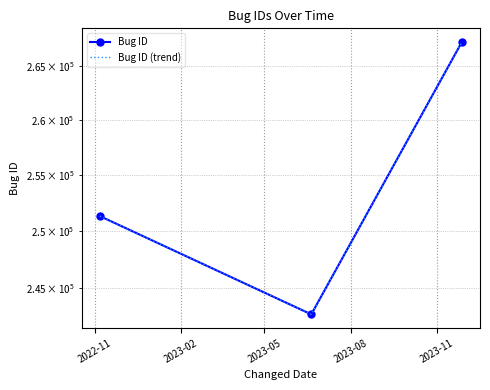

Which series changed the most between 2022-11 and 2023-05?

Bug ID